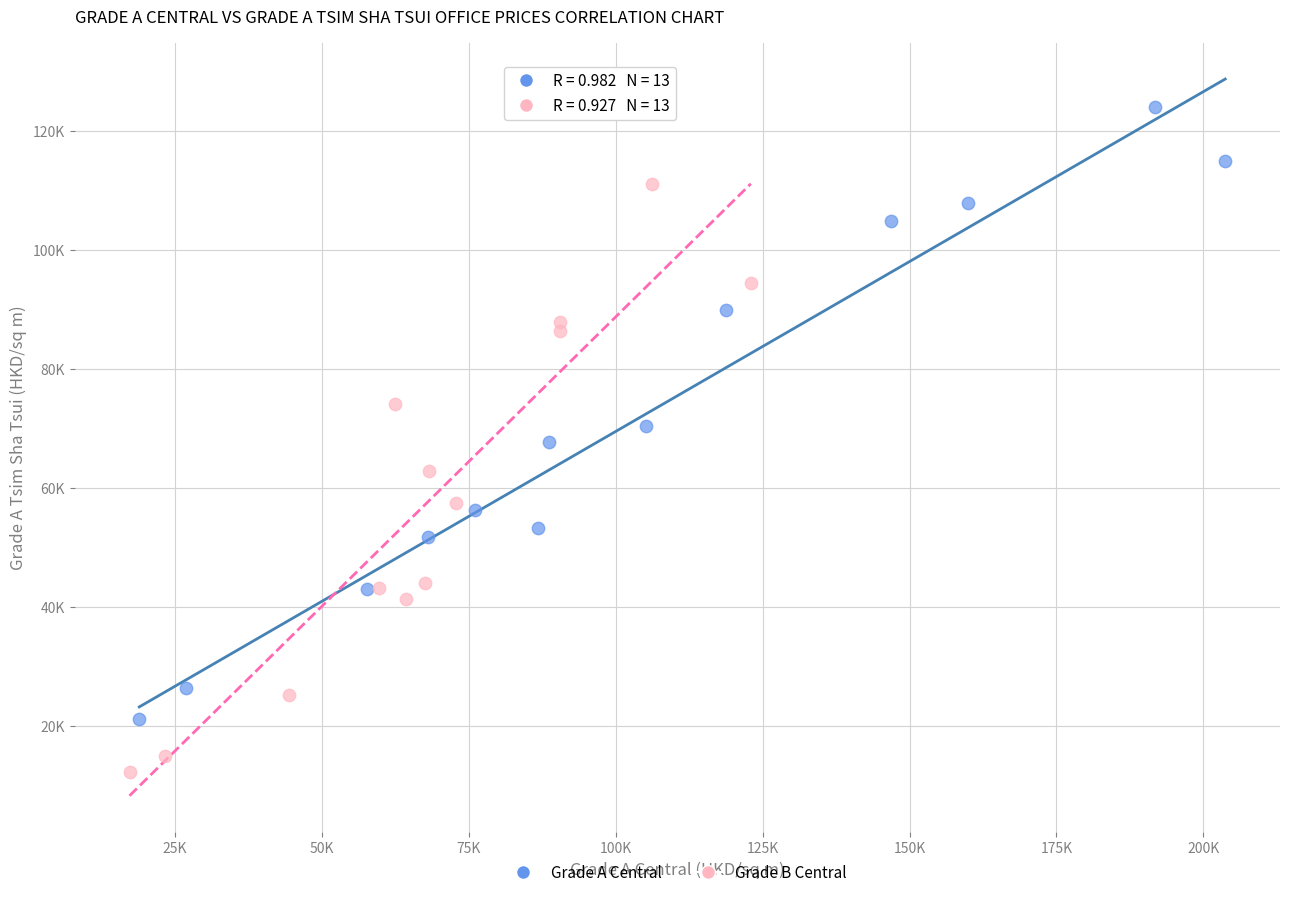

Which series reaches the minimum Y coordinate?

Grade B Central